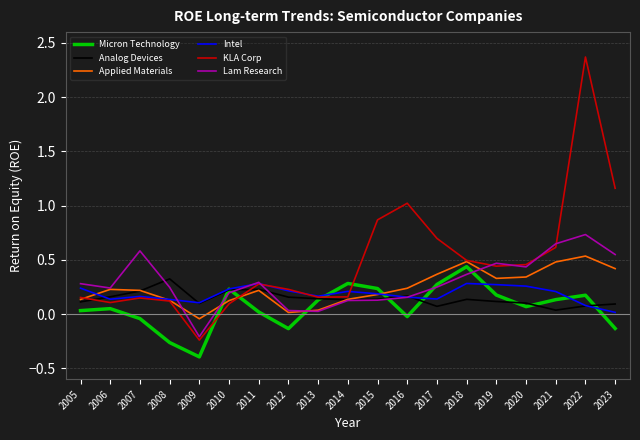

At 2021, list the series in order from smallest to largest.

Analog Devices, Micron Technology, Intel, Applied Materials, KLA Corp, Lam Research